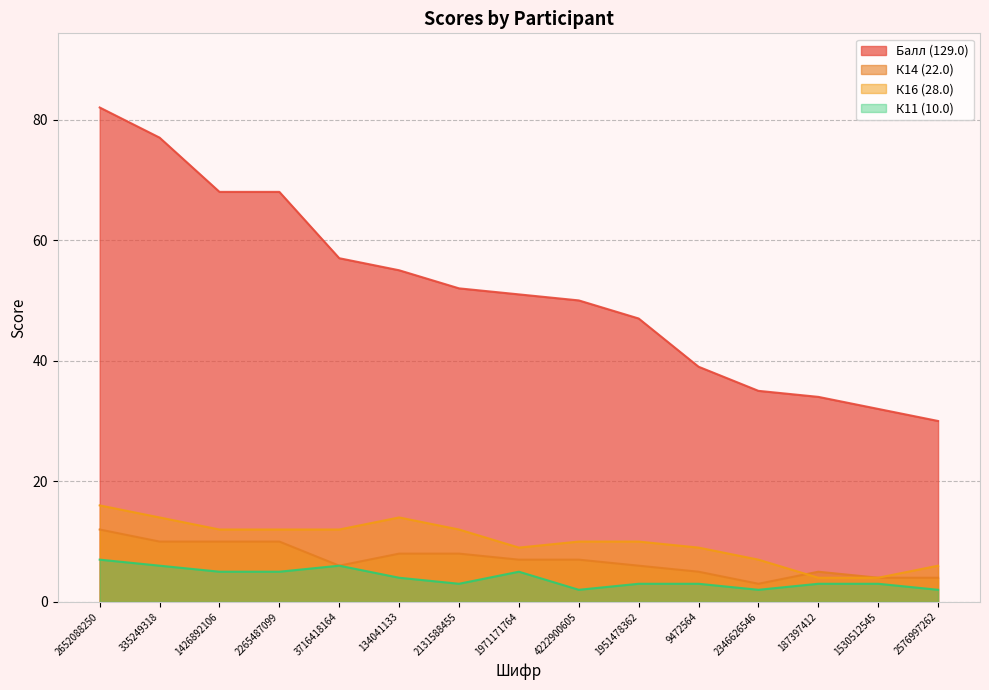

Which label corresponds to the smallest value in the chart?

4222900605